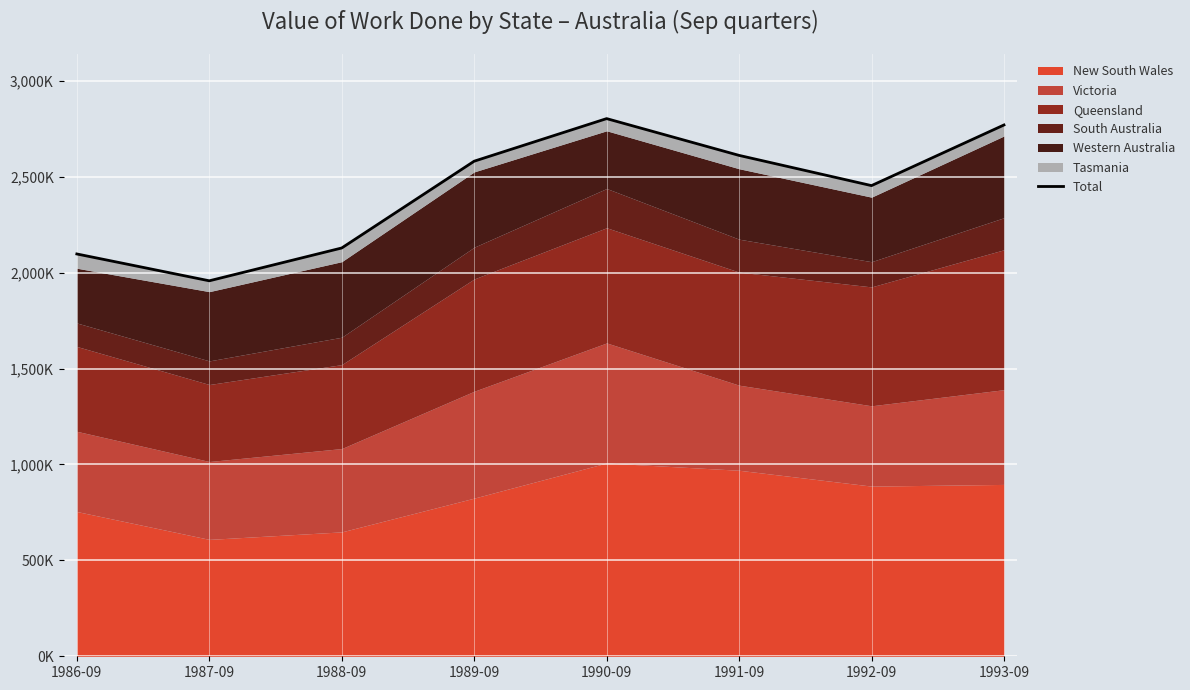

At which label is the value closest to 2380040?

1992-09